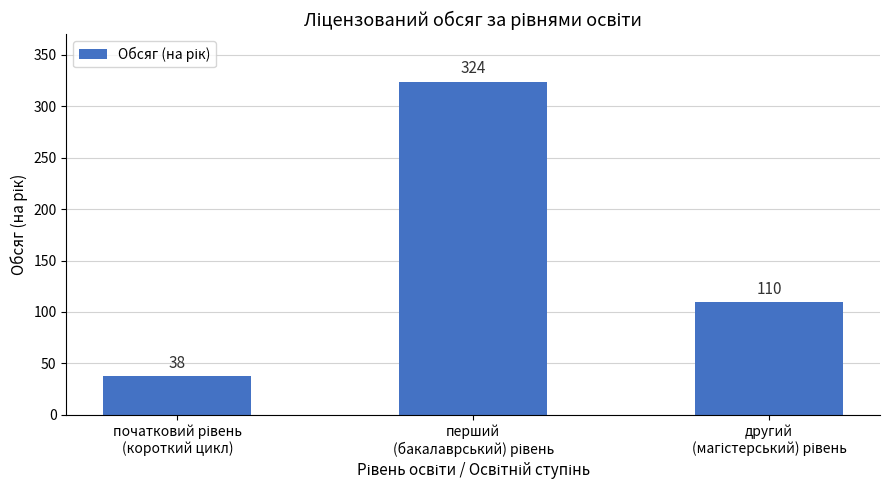

What is the value of the 3rd bar from the left?

110